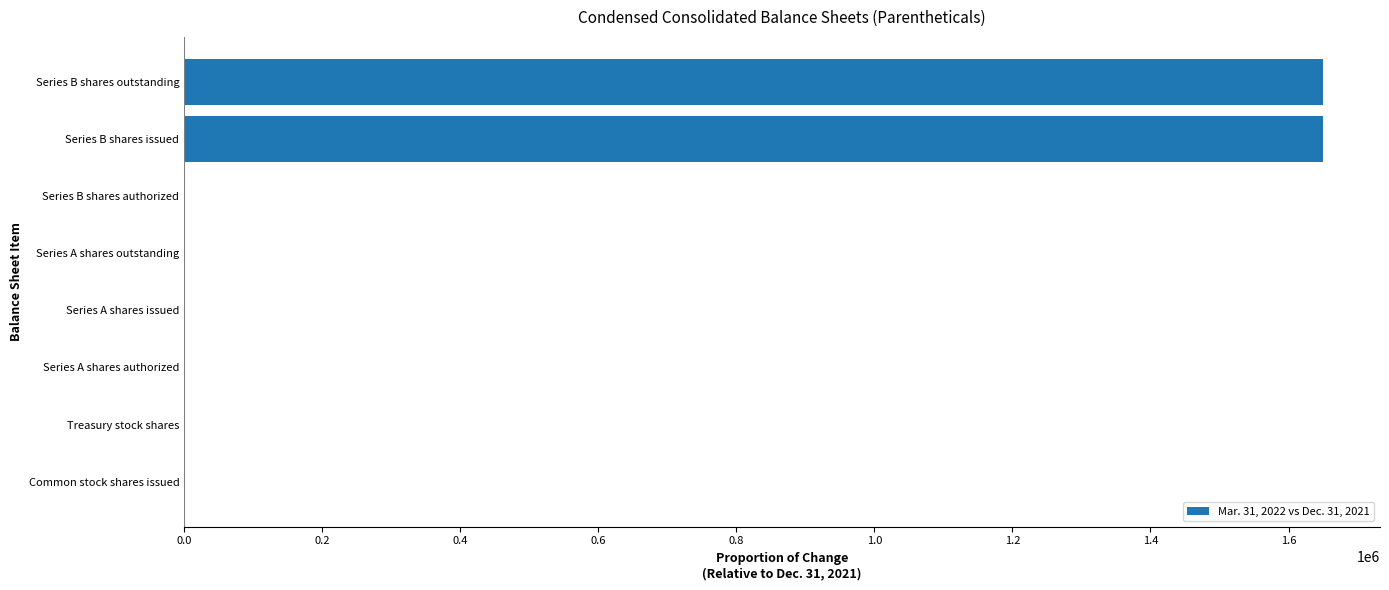

Which has a higher value, Series B shares authorized or Series B shares issued?

Series B shares issued